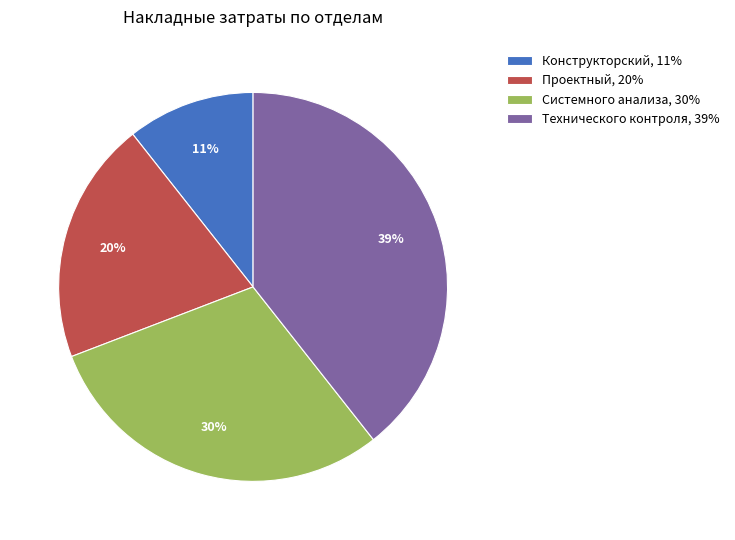

Which slice is the largest?

Технического контроля